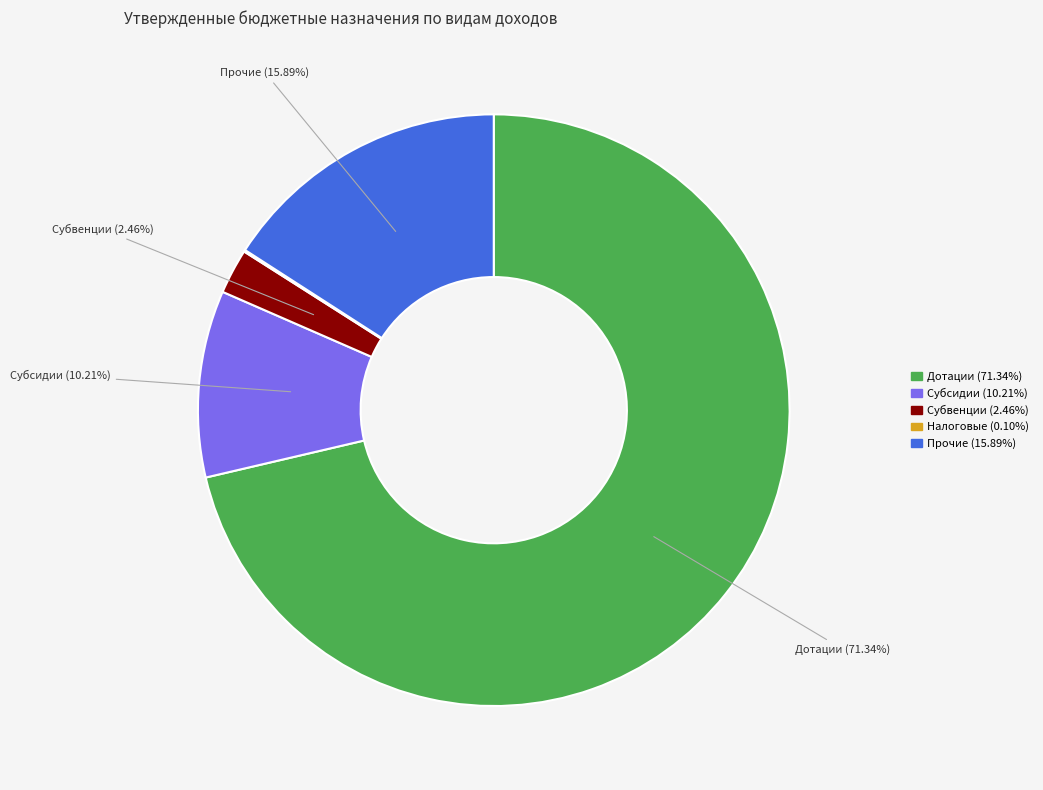

Do Субвенции (2.46%) and Субсидии (10.21%) together represent more than half of the pie?

No